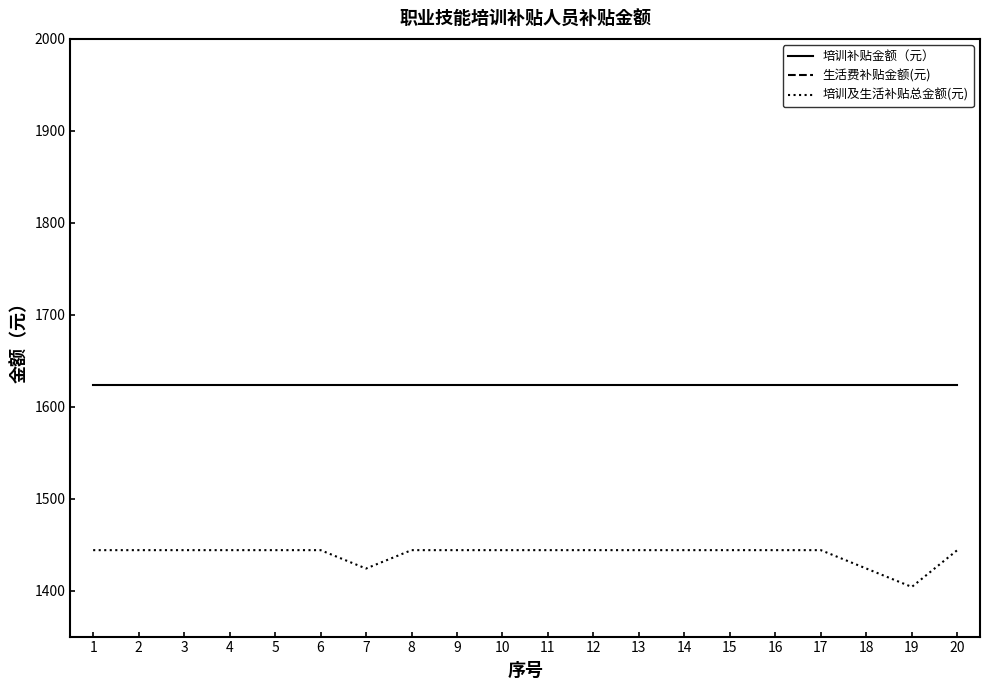

What is the value of the 生活费补贴金额(元) point at the 1st from the left?

420